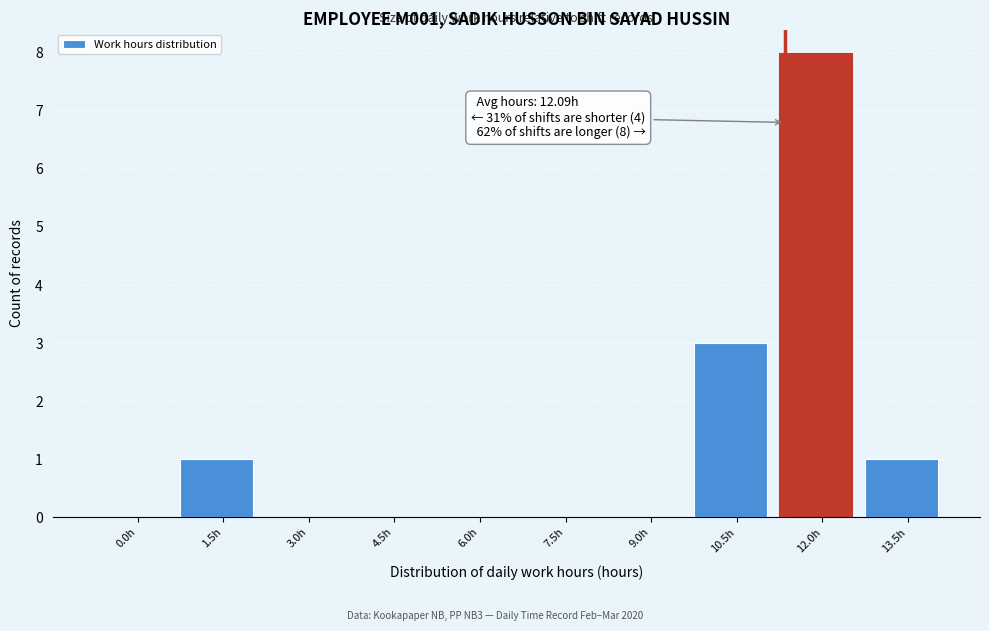

Reading left to right, what are all the values shown in this chart?

0.0h=0	1.5h=1	3.0h=0	4.5h=0	6.0h=0	7.5h=0	9.0h=0	10.5h=3	12.0h=8	13.5h=1